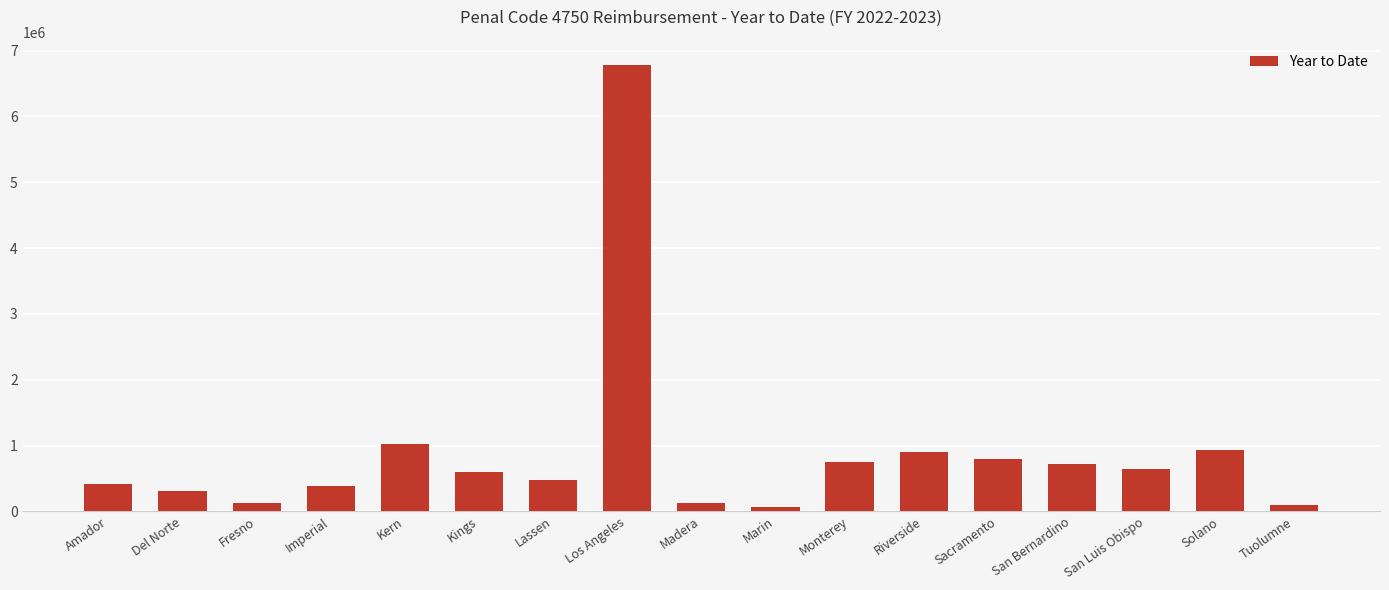

What is the label of the 8th bar from the right?

Marin